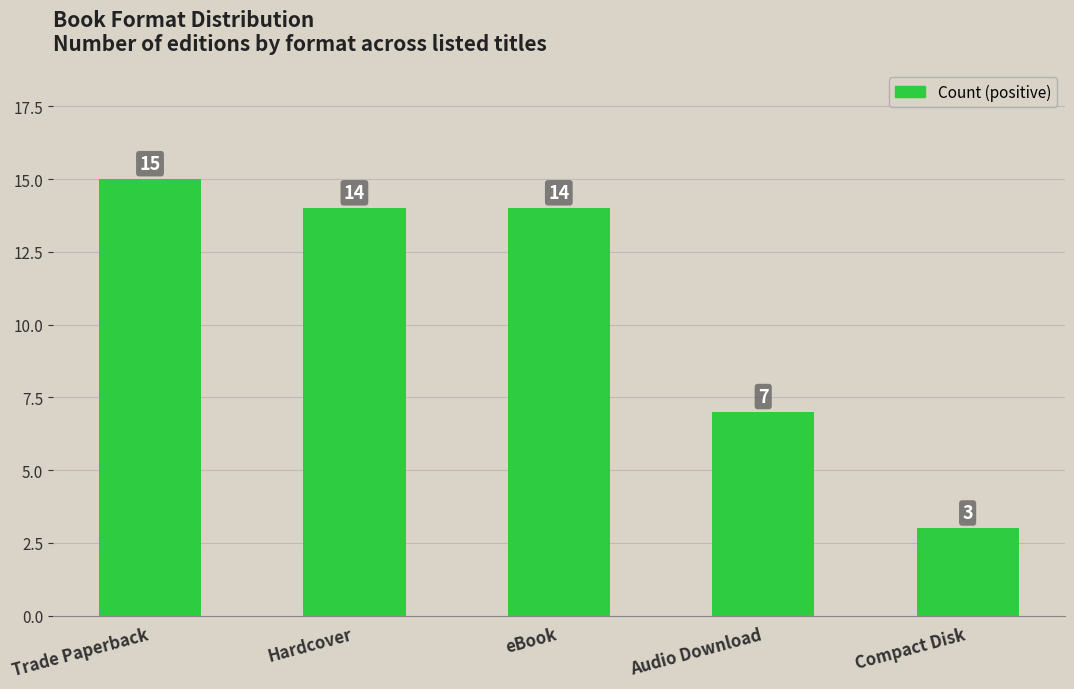

Reading left to right, what are all the values shown in this chart?

Trade Paperback=15	Hardcover=14	eBook=14	Audio Download=7	Compact Disk=3